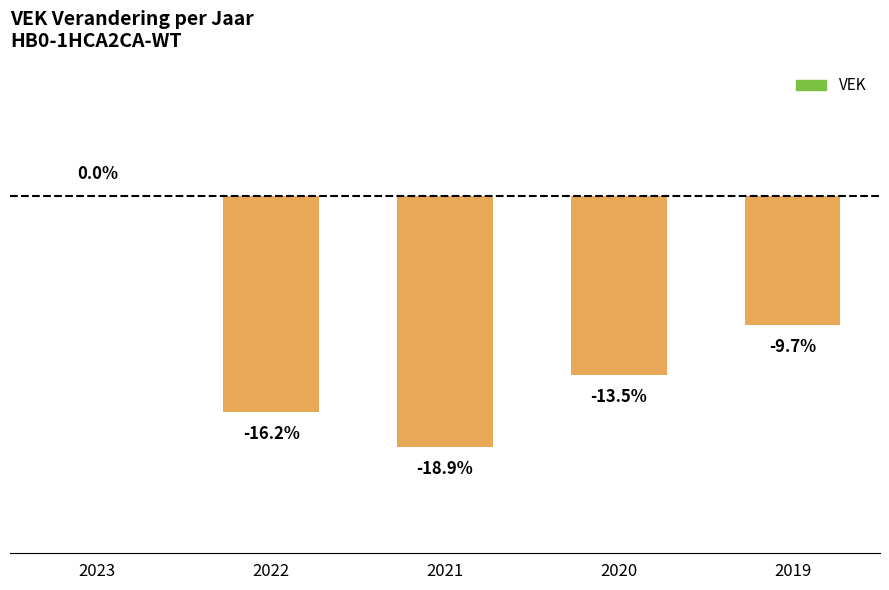

Are the bars horizontal?

No